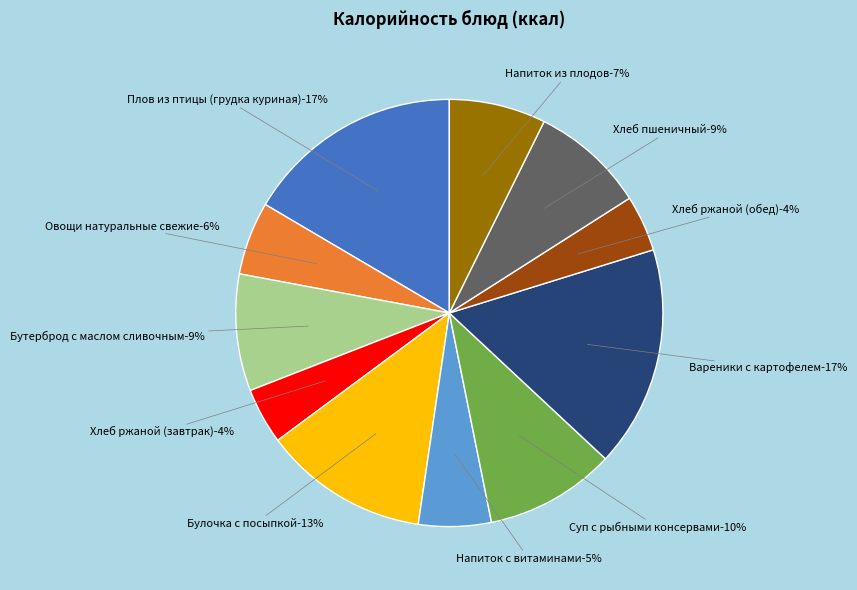

What portion of the pie excludes Хлеб ржаной (завтрак)?

95.8%